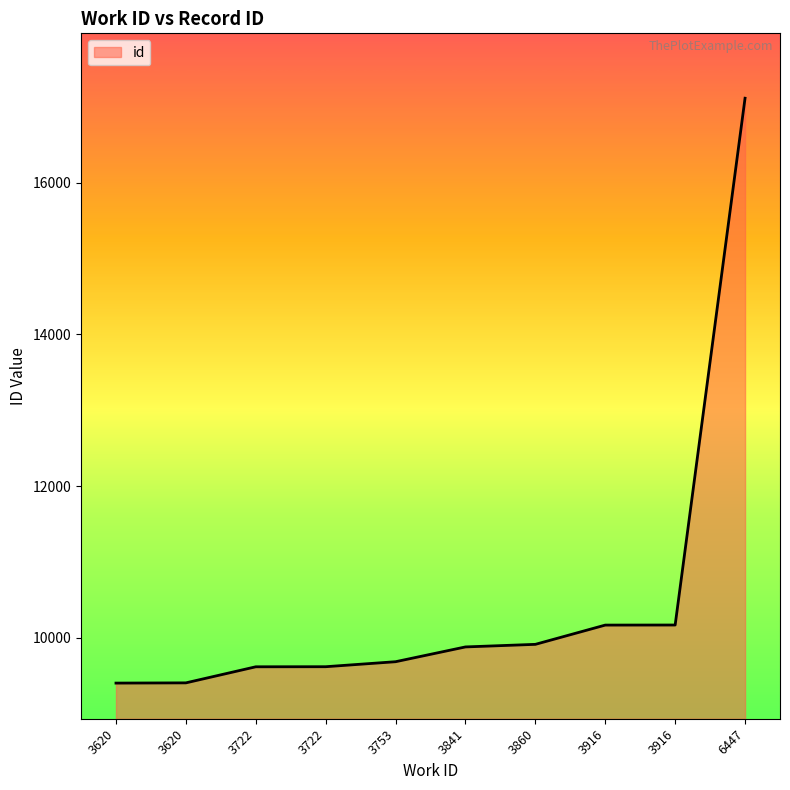

How many lines are shown in the chart?

1